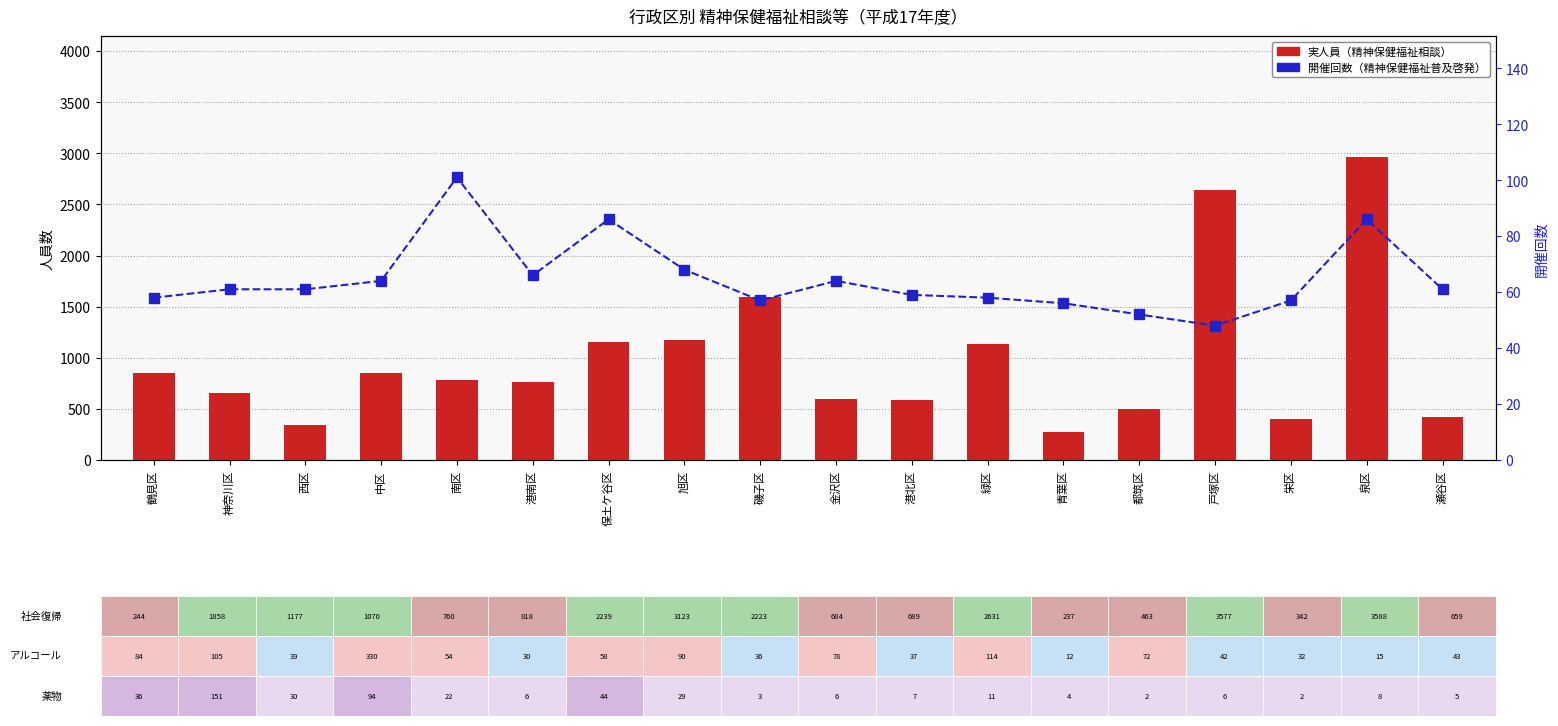

True or false: 開催回数 has a value of 101 at 南区.

True